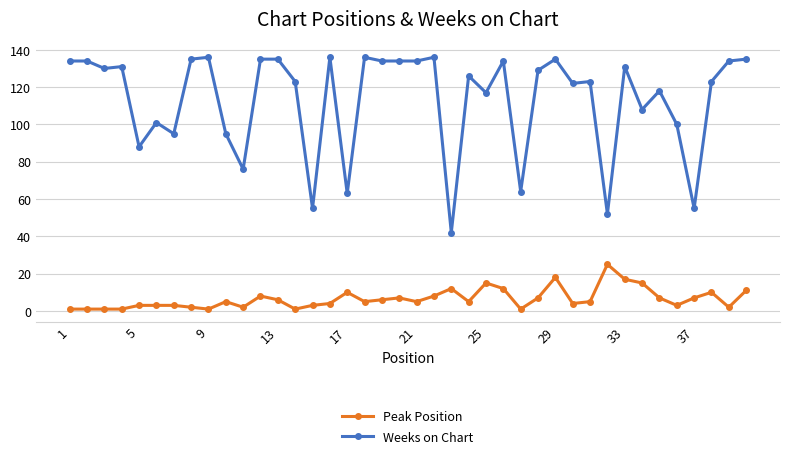

True or false: Peak Position has more than 2 points higher than both neighbors.

True